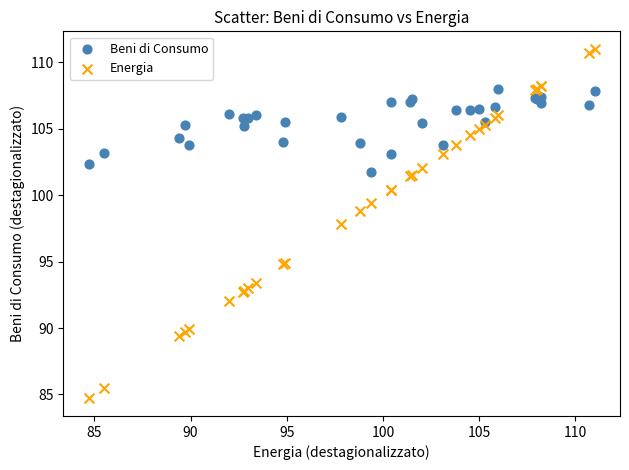

Which series contains the lowest Y value?

Energia